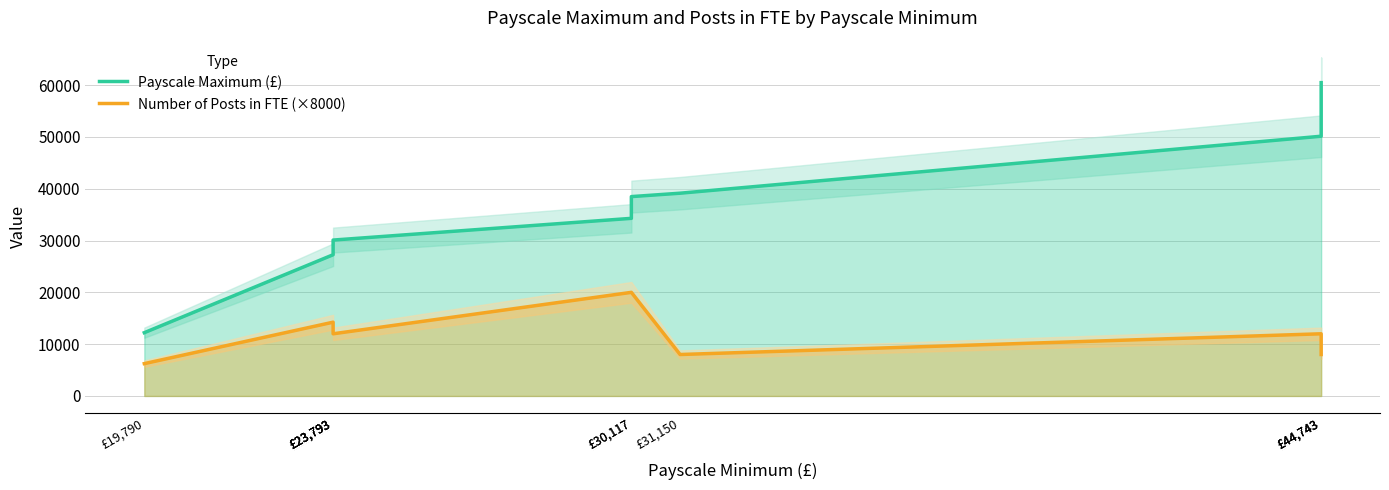

Is it true that Payscale Maximum (£) equals 60484.0 at £44,743?

True